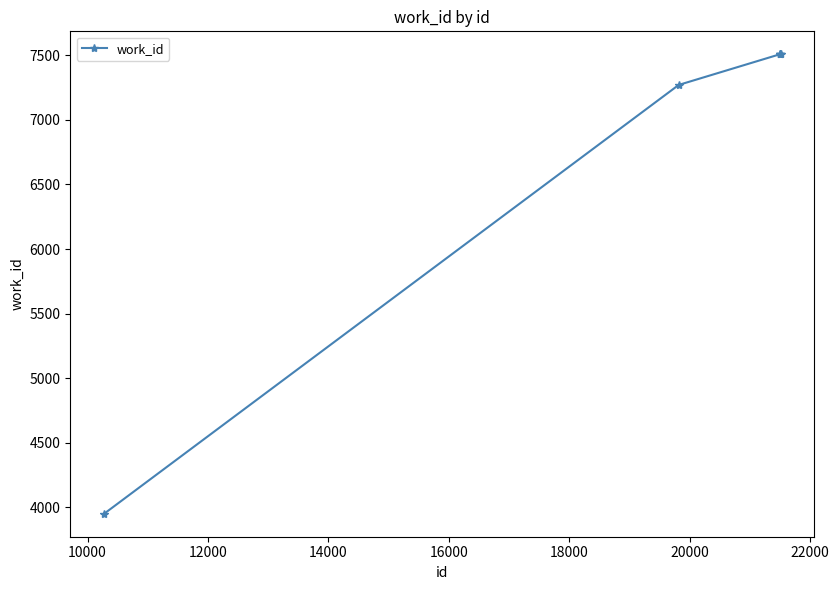

What is the difference between the maximum and minimum values?

3556